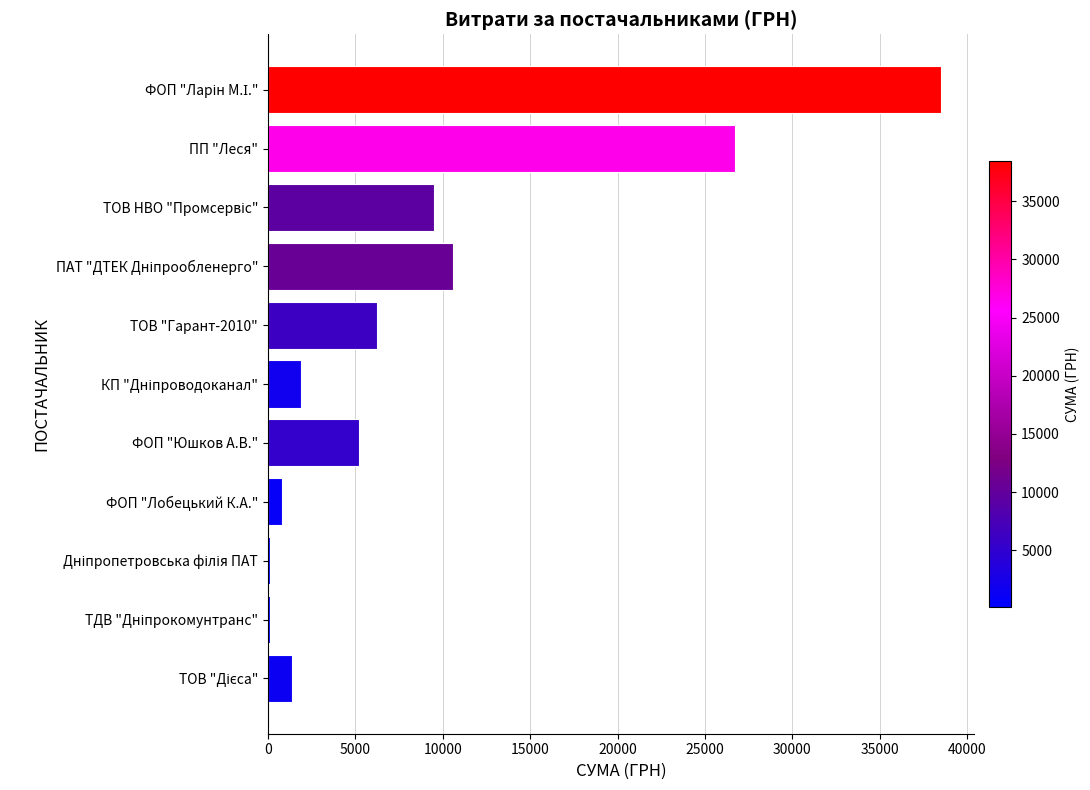

The value at ТОВ "Гарант-2010" is 2376.2. True or false?

False